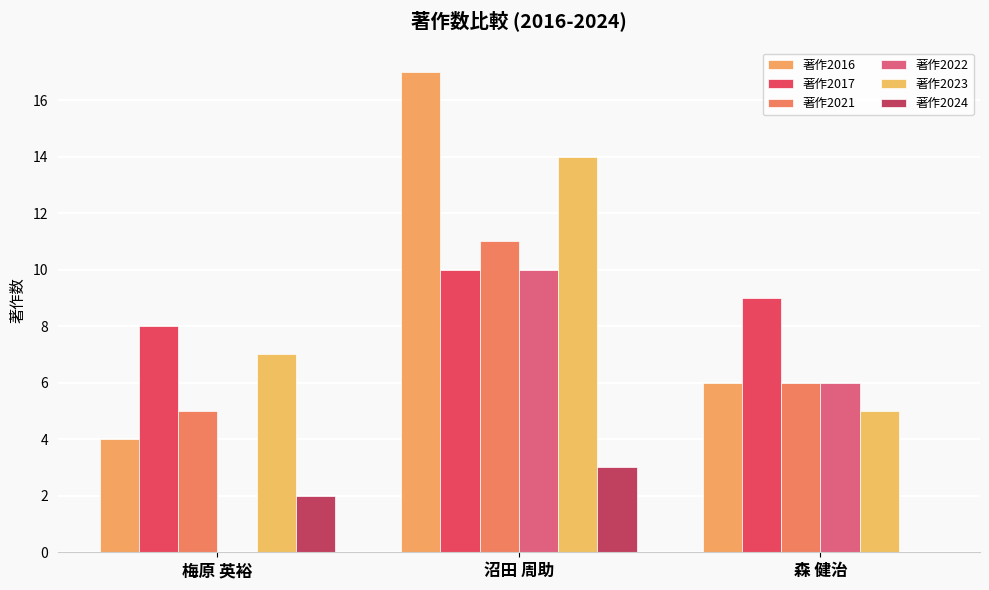

Is it true that 著作2017 equals 9 at 森 健治?

True